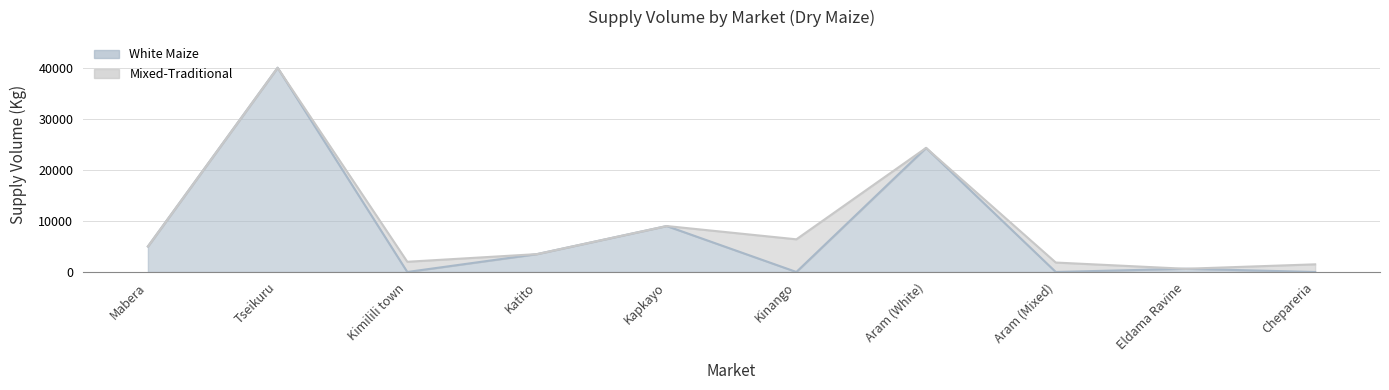

List the labels in order of value, largest first.

Tseikuru, Aram (White), Kapkayo, Mabera, Katito, Eldama Ravine, Kimilili town, Kinango, Aram (Mixed), Chepareria